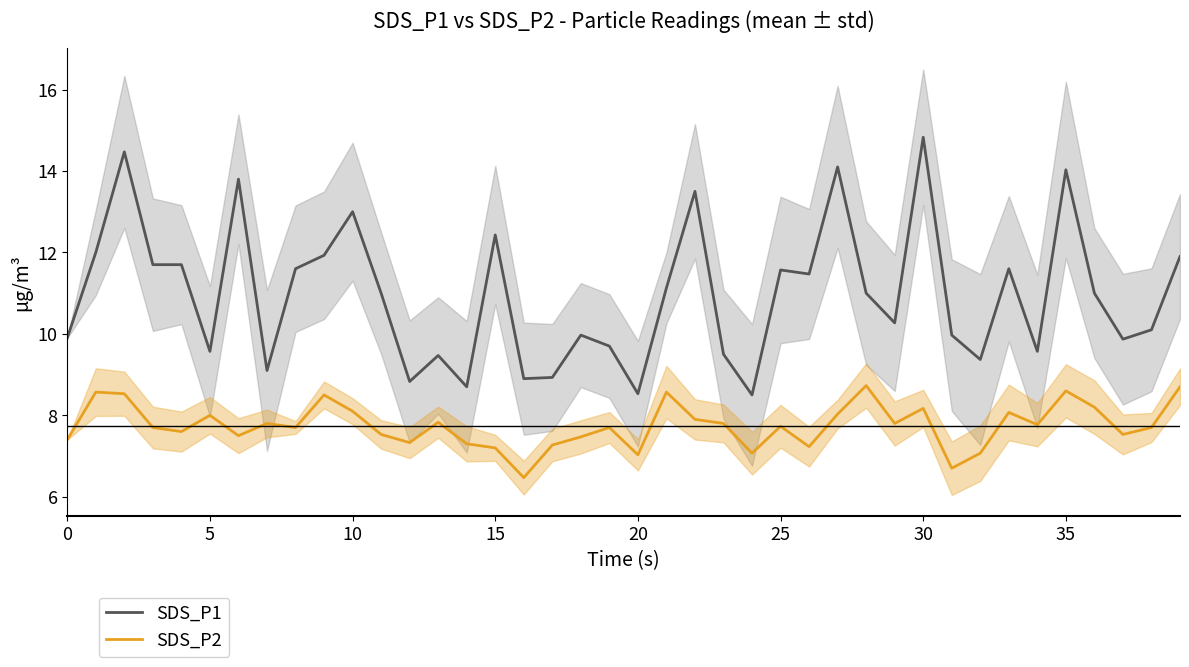

What is the highest value of the SDS_P1 series?

14.8